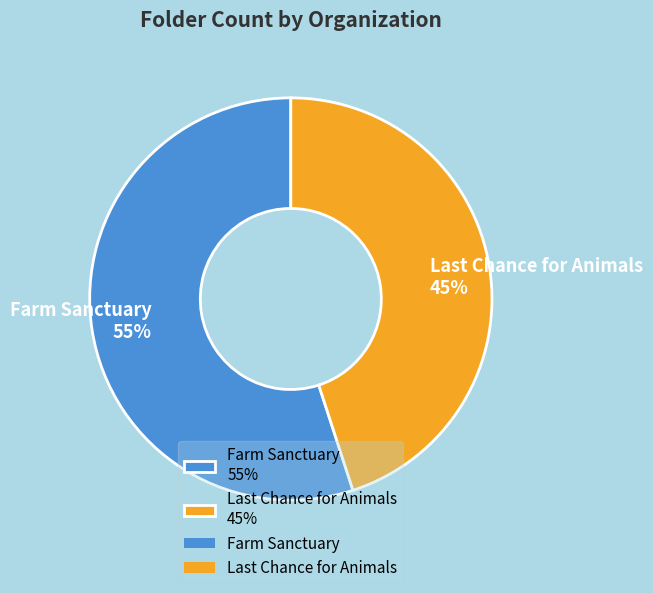

How many segments does this pie chart have?

2